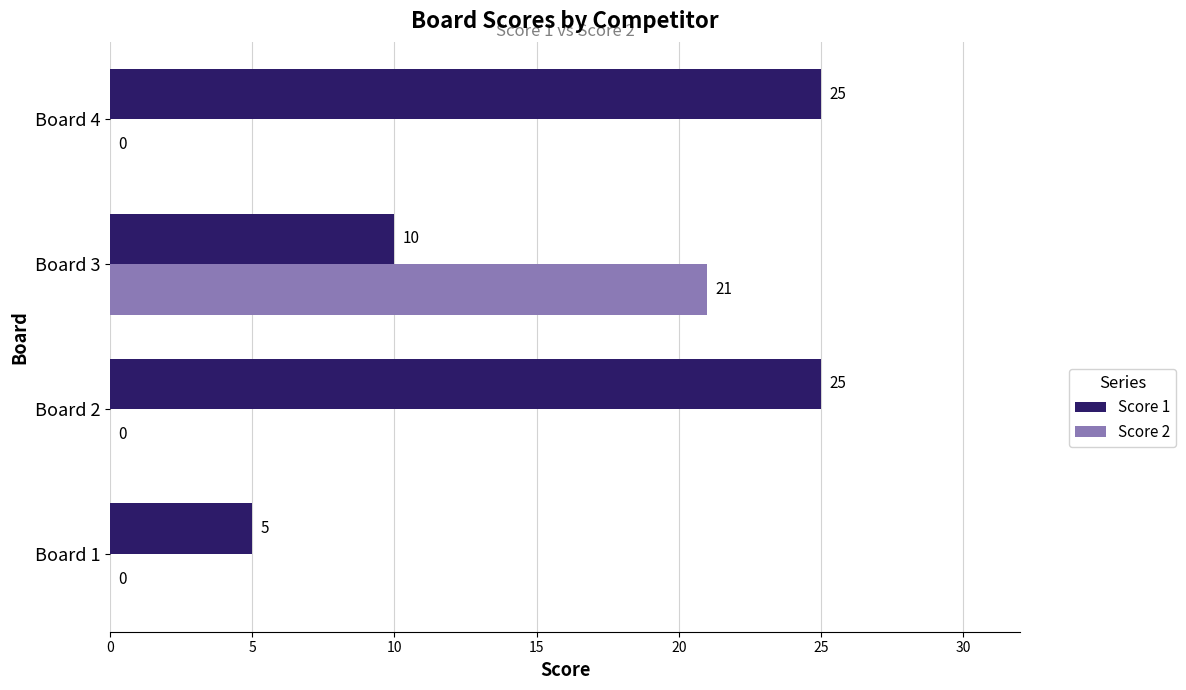

The value of Score 2 at Board 3 is 8. True or false?

False